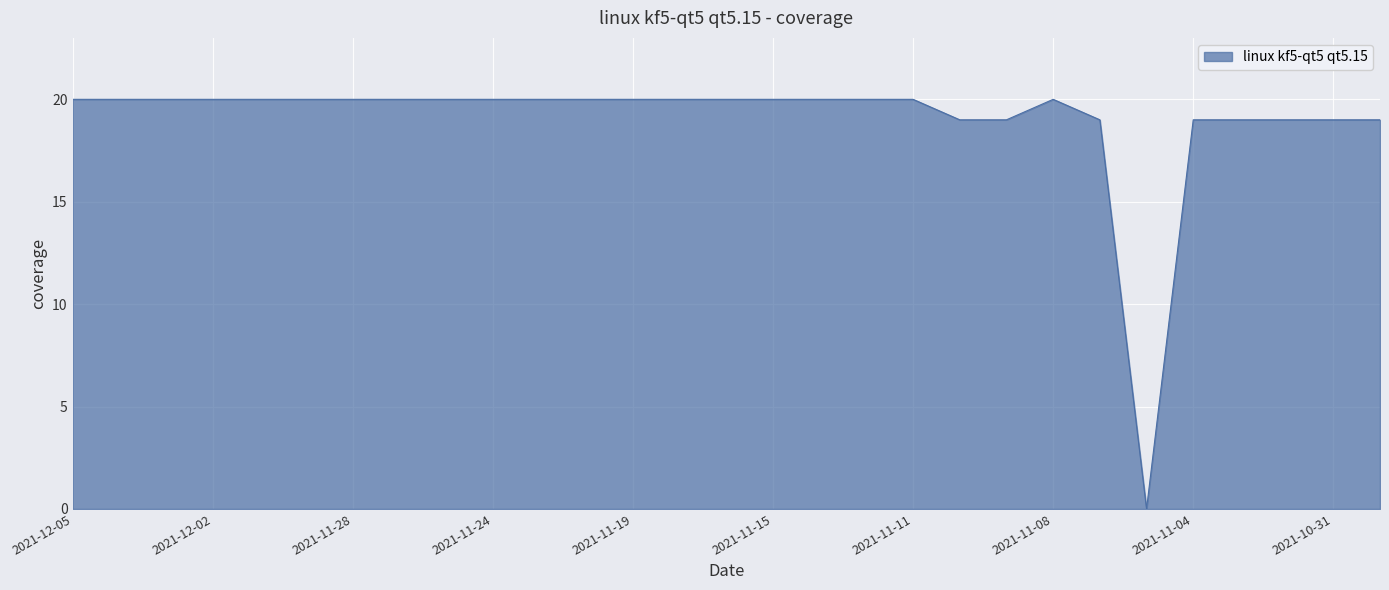

True or false: there are more than 0 points higher than both neighbors.

True